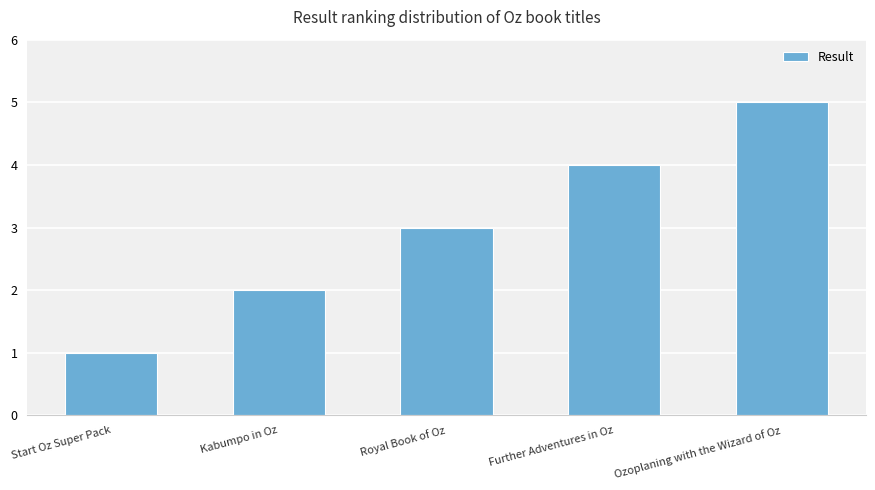

Which has a higher value, Further Adventures in Oz or Royal Book of Oz?

Further Adventures in Oz